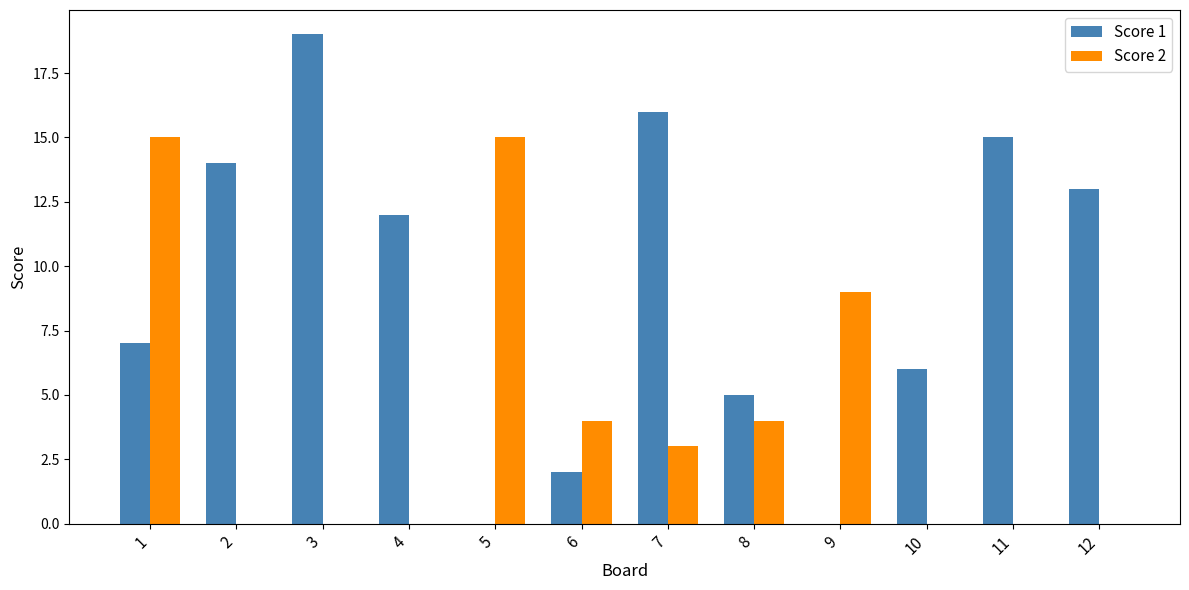

True or false: Score 1 has a value of 0 at 5.

True